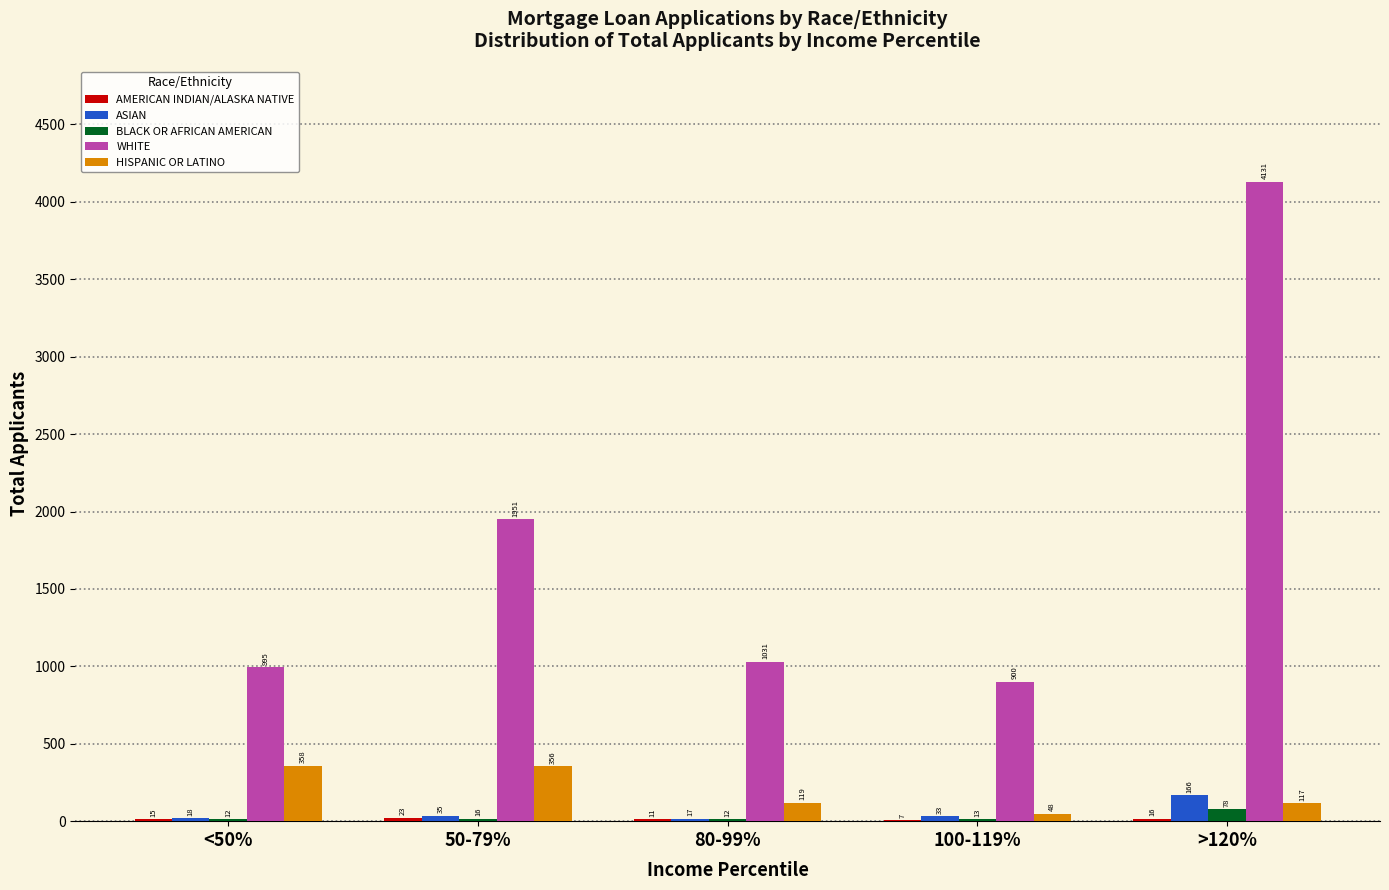

Where does the ASIAN series first go above 33?

50-79%